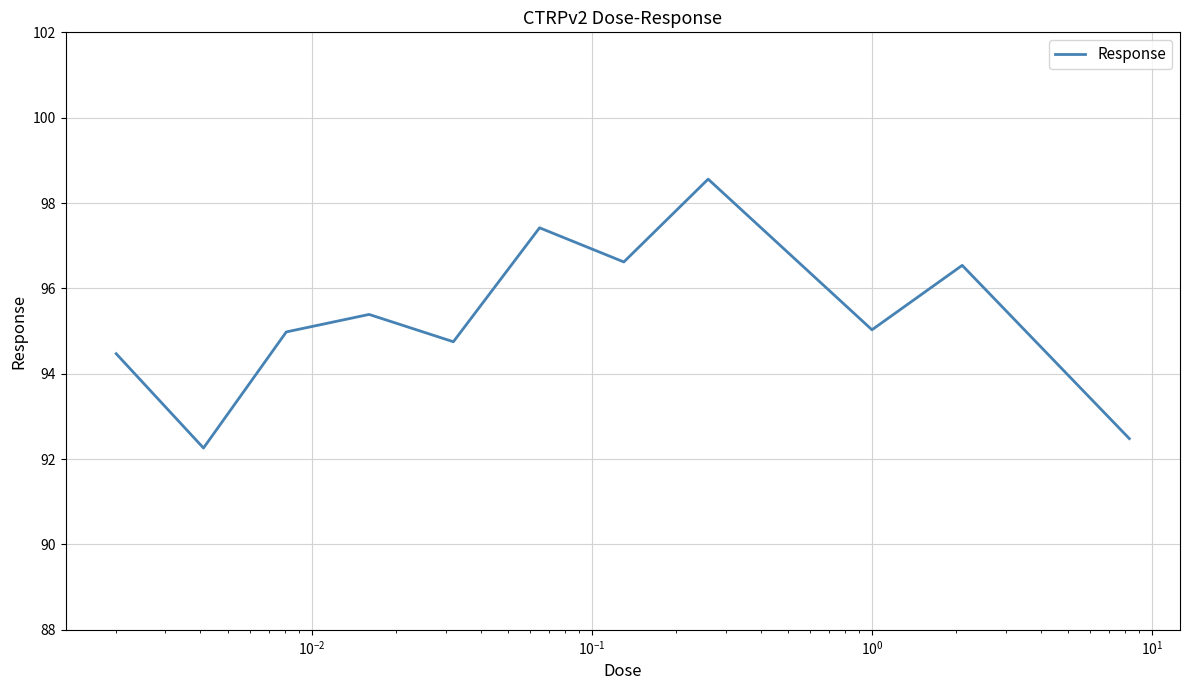

What is the average value?

95.3